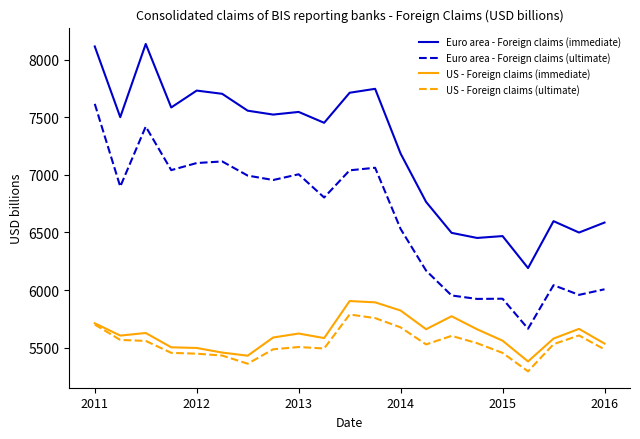

What is the smallest value displayed?

5294.6